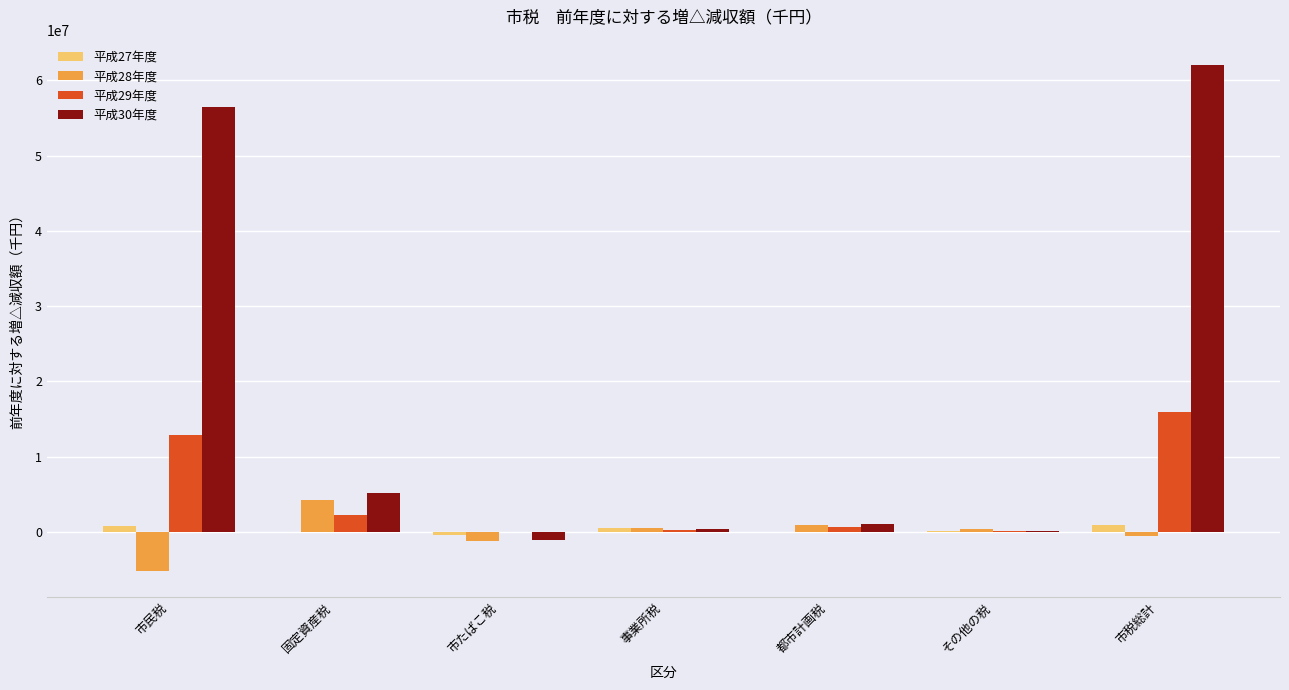

True or false: 平成28年度 has a value of -5259877 at 市民税.

True